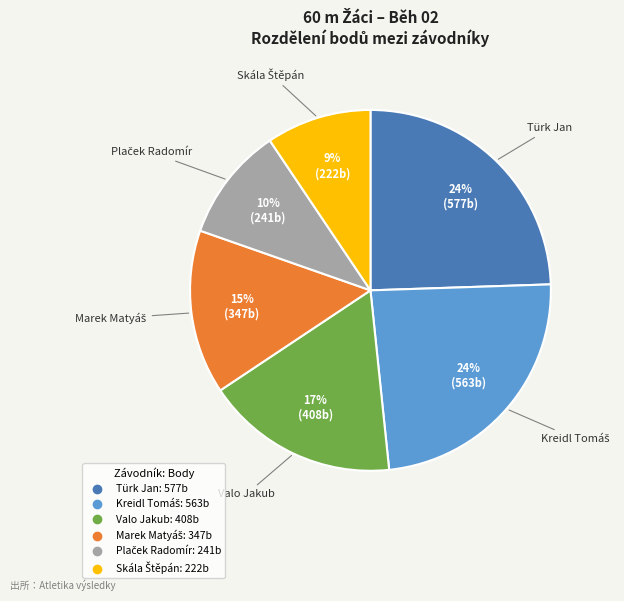

To the nearest percent, what is the average slice percentage?

17%